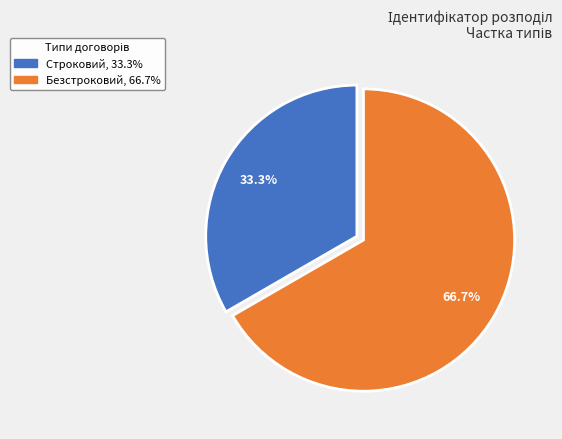

What percentage is the Безстроковий slice, to the nearest percent?

67%